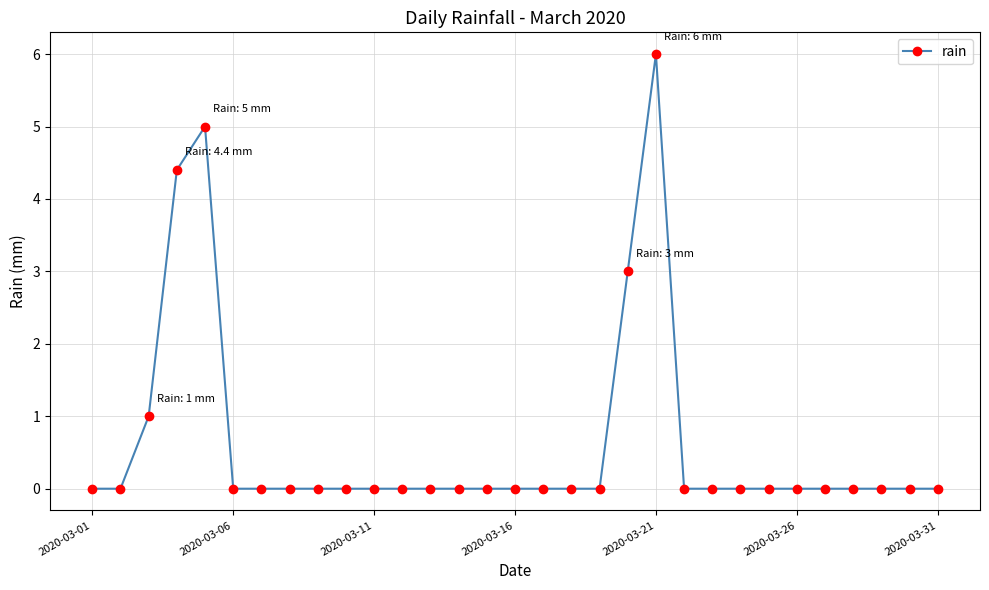

Reading left to right, what are all the values shown in this chart?

0.0	0.0	1.0	4.4	5.0	0.0	0.0	0.0	0.0	0.0	0.0	0.0	0.0	0.0	0.0	0.0	0.0	0.0	0.0	3.0	6.0	0.0	0.0	0.0	0.0	0.0	0.0	0.0	0.0	0.0	0.0